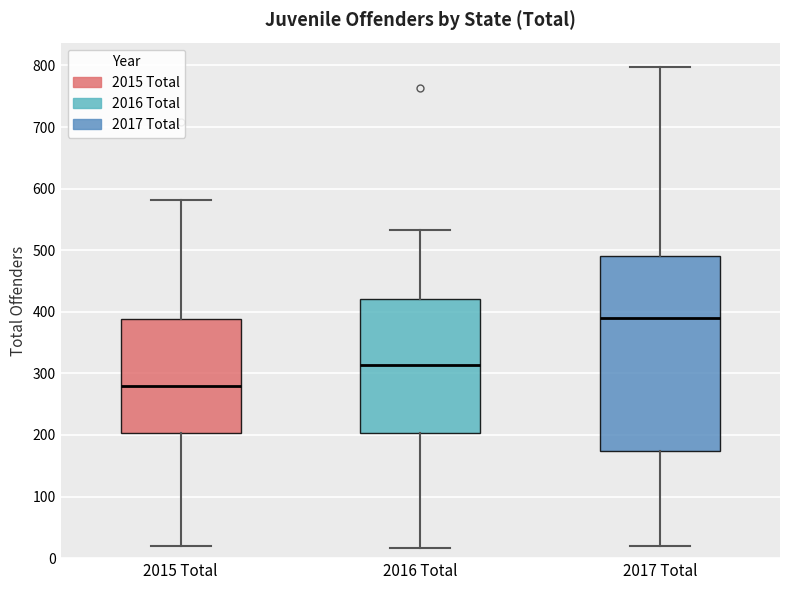

Reading left to right, transcribe this box plot: for each box, give where its median line is, the range the box spans, and where its two whiskers end, as read against the y-axis. The values are not printed on the chart, so give them approximately, as read against the axis.

2015 Total: median 280, box 200 to 390, whiskers 20 to 580
2016 Total: median 310, box 200 to 420, whiskers 20 to 530
2017 Total: median 390, box 170 to 490, whiskers 20 to 800